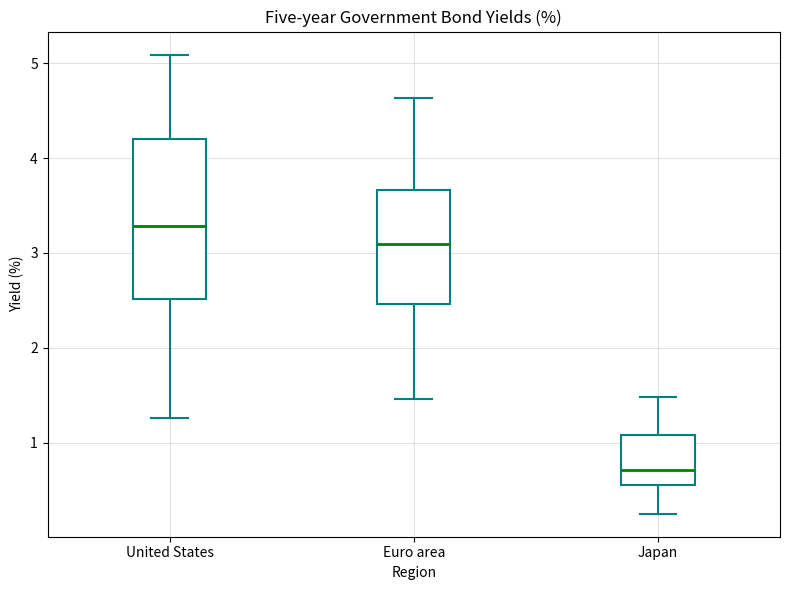

Which box's median line is the highest?

United States